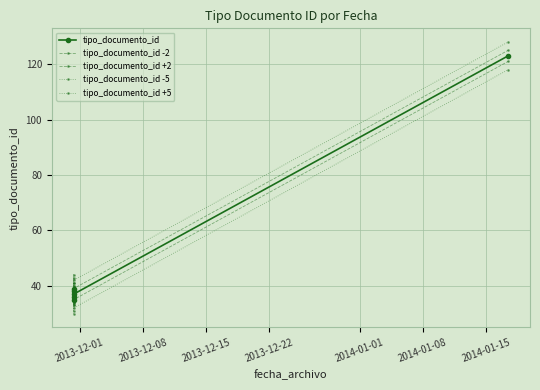

What is the highest value of the tipo_documento_id -2 series?

121